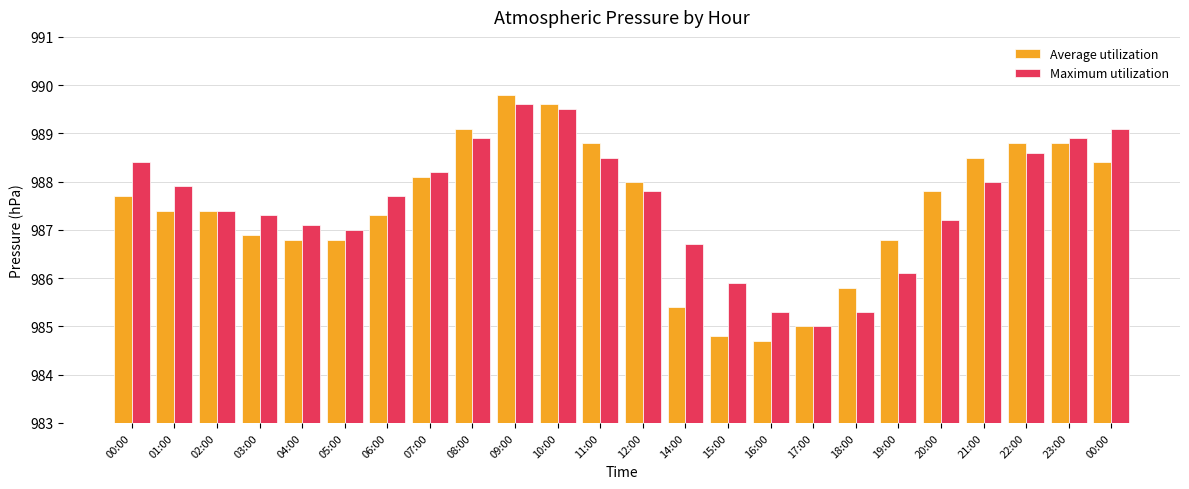

Is it true that Average utilization equals 524.4 at 12:00?

False